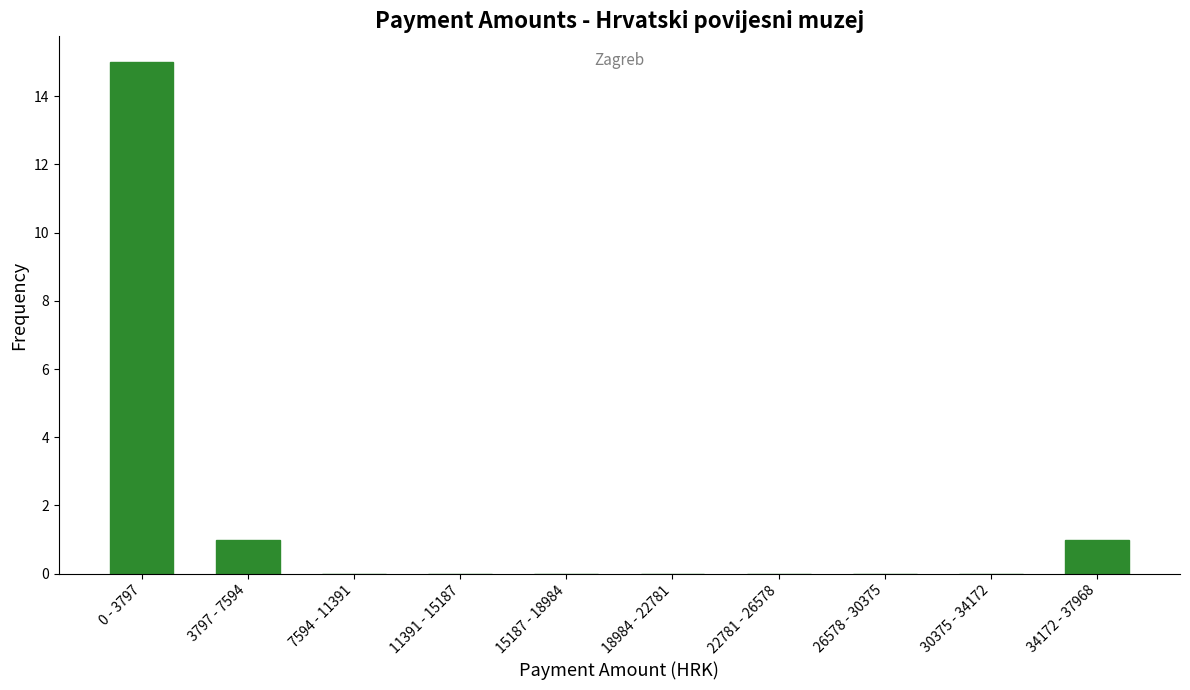

Reading left to right, transcribe all the data shown in this chart.

0 - 3797=15	3797 - 7594=1	7594 - 11391=0	11391 - 15187=0	15187 - 18984=0	18984 - 22781=0	22781 - 26578=0	26578 - 30375=0	30375 - 34172=0	34172 - 37968=1